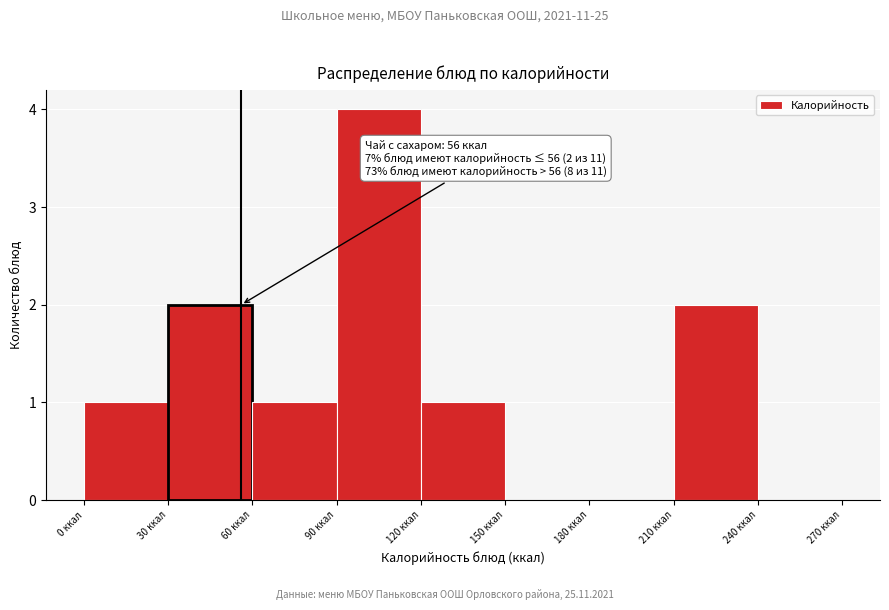

Over which range of the x-axis is the bar tallest?

90 to 120